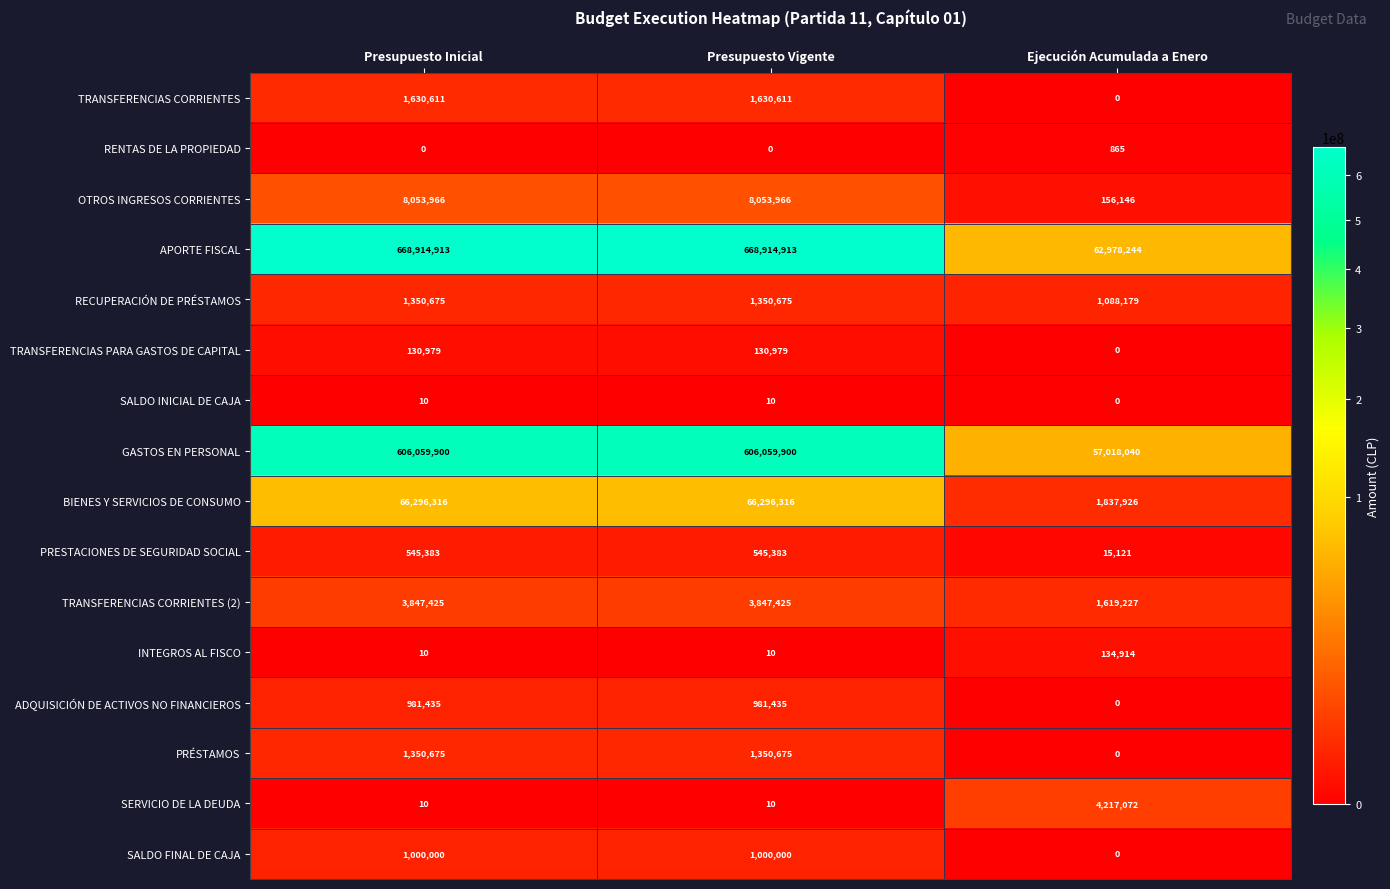

What is the maximum value shown in the chart?

668914913